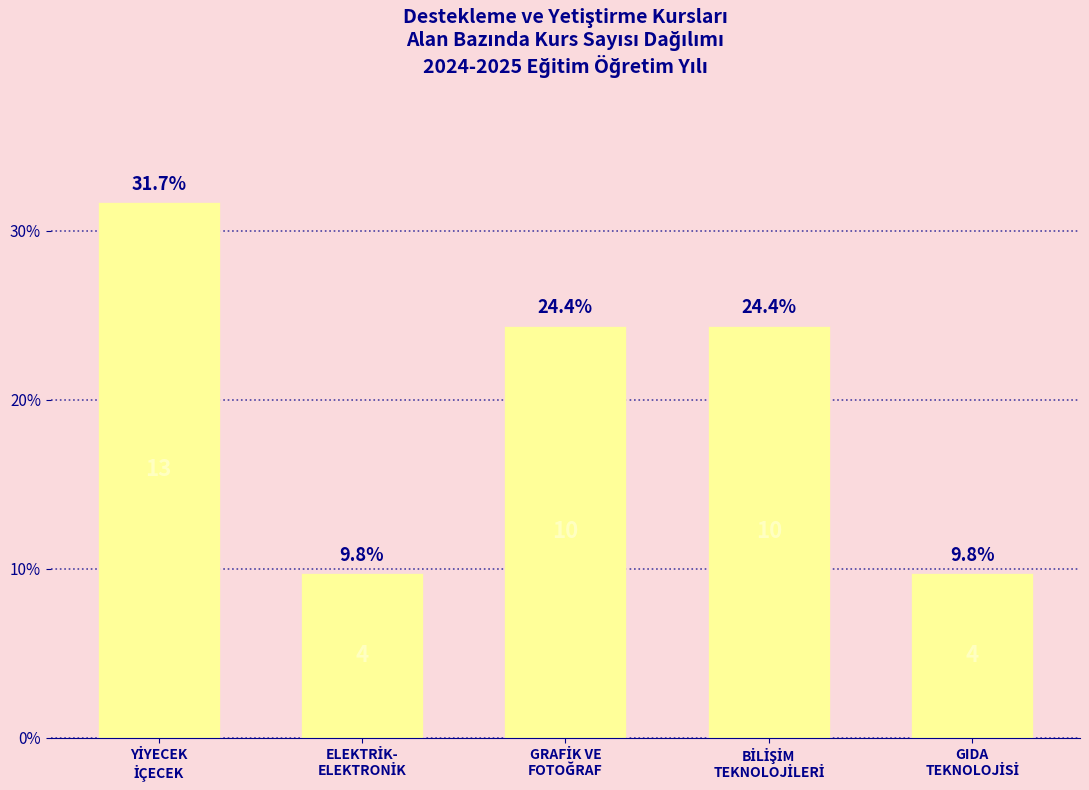

What is the difference between the maximum and second lowest values?

22.0